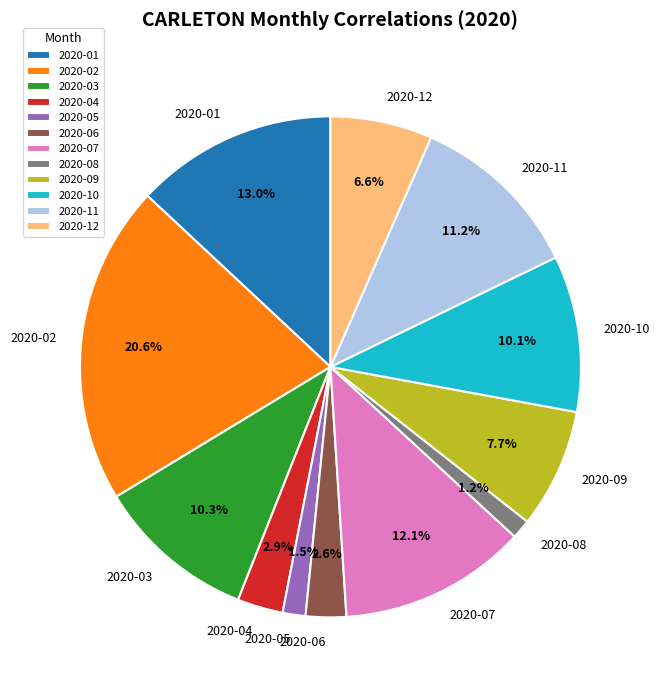

The 2020-07 slice represents 7% of the pie. True or false?

False